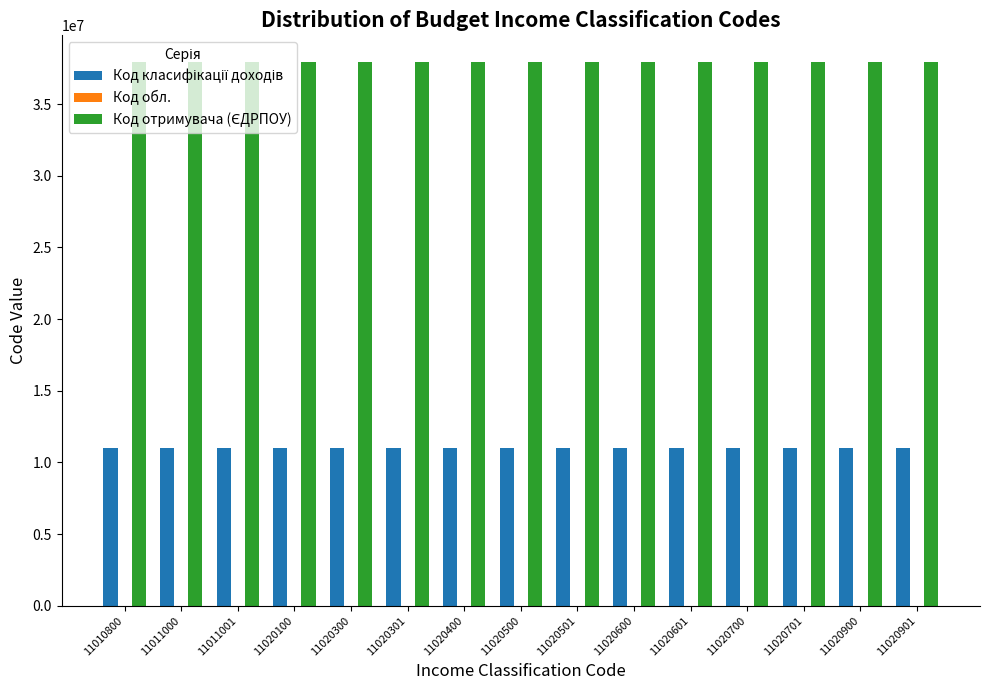

Are the bars grouped side by side (vs. stacked)?

Yes